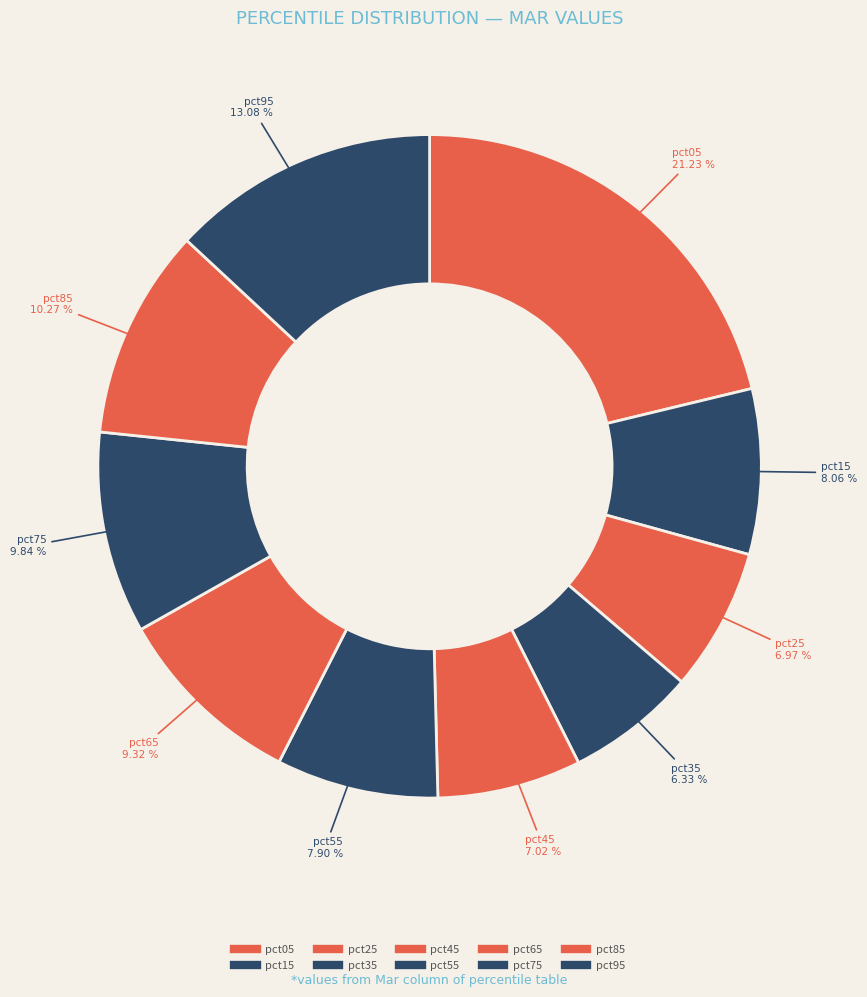

To the nearest percent, what is the difference between the largest and smallest slice percentages?

15%